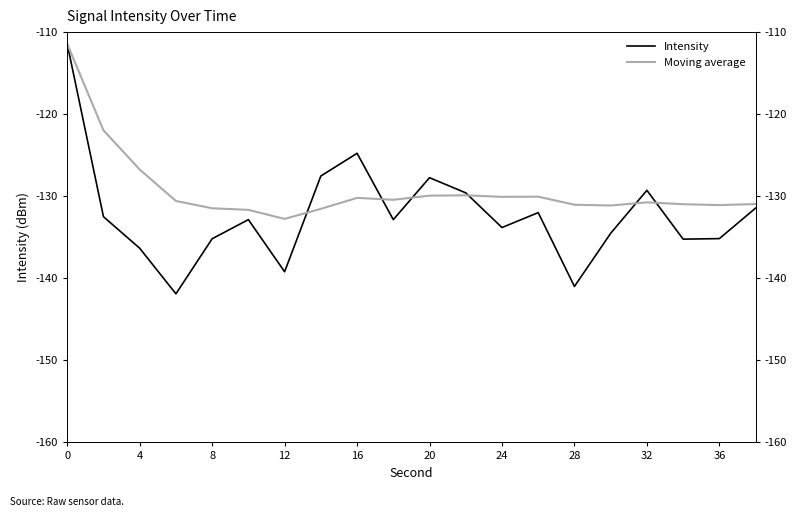

In Moving average, how many points are lower than both neighbors (excluding endpoints)?

5